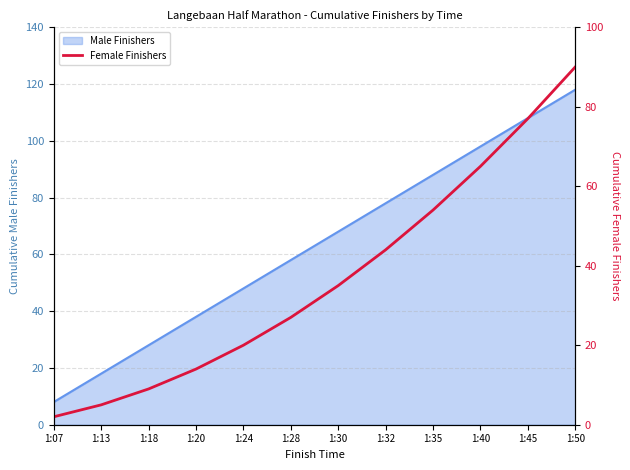

True or false: the data shows 1 at 1:07.

False